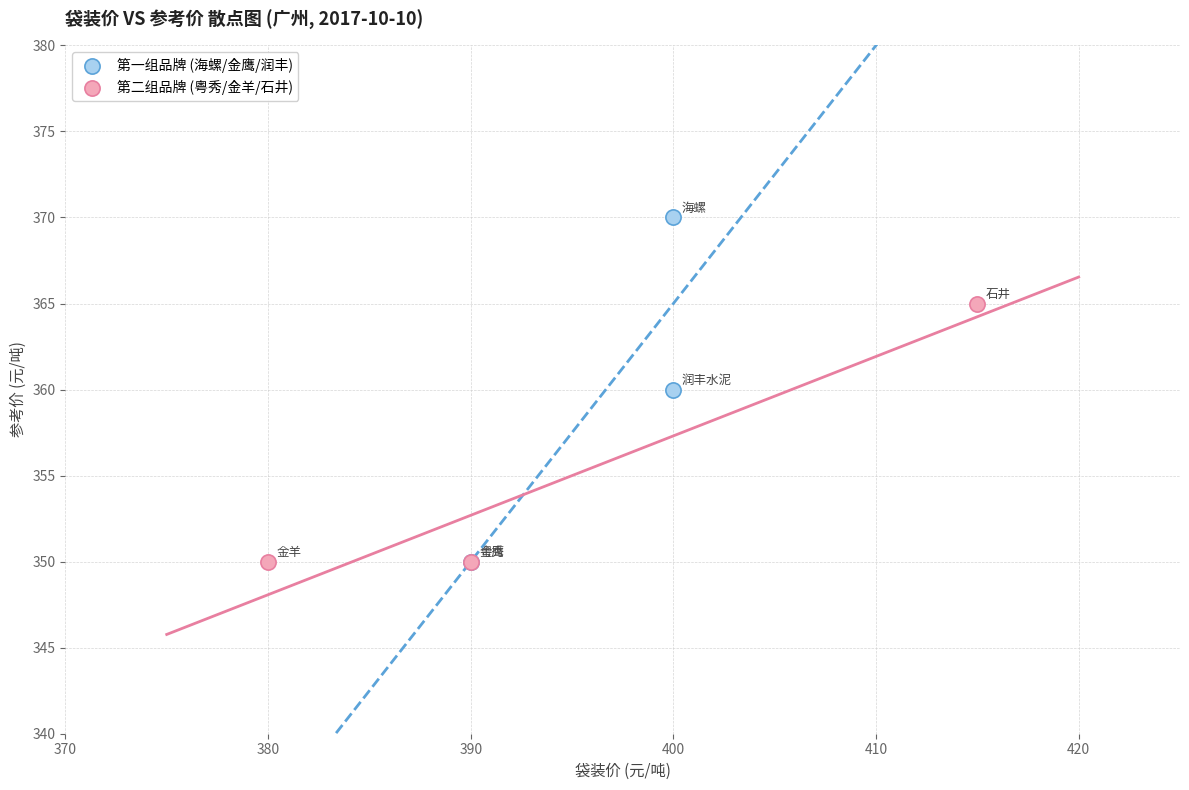

Which series has the widest spread of Y values?

第一组品牌 (海螺/金鹰/润丰)